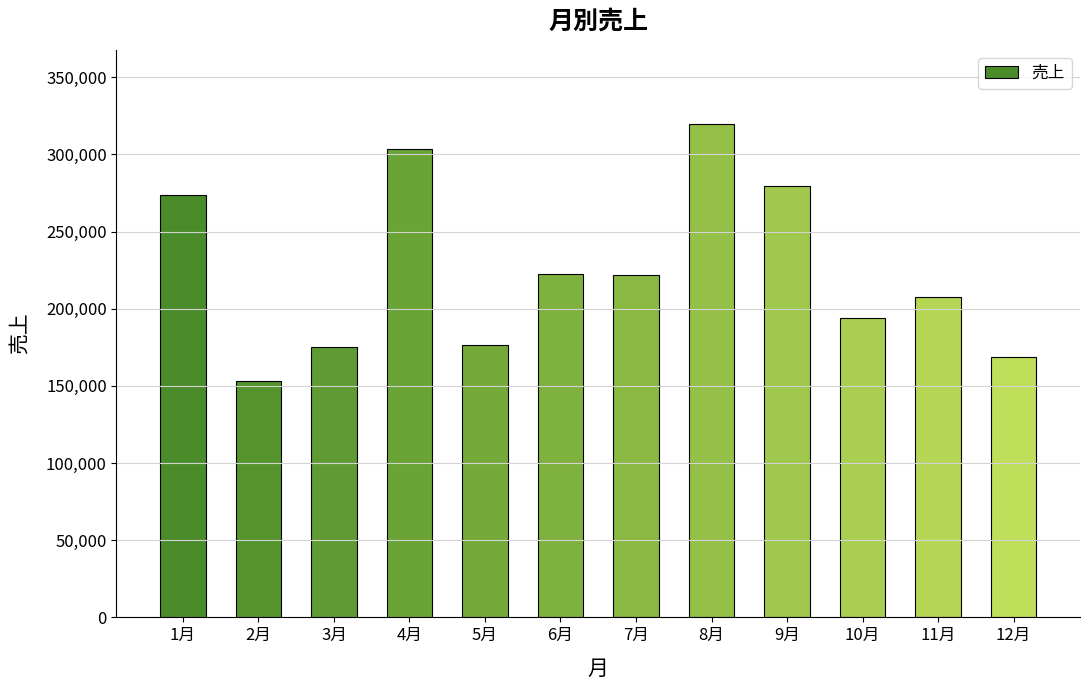

Is it true that the value at 3月 is 88114?

False